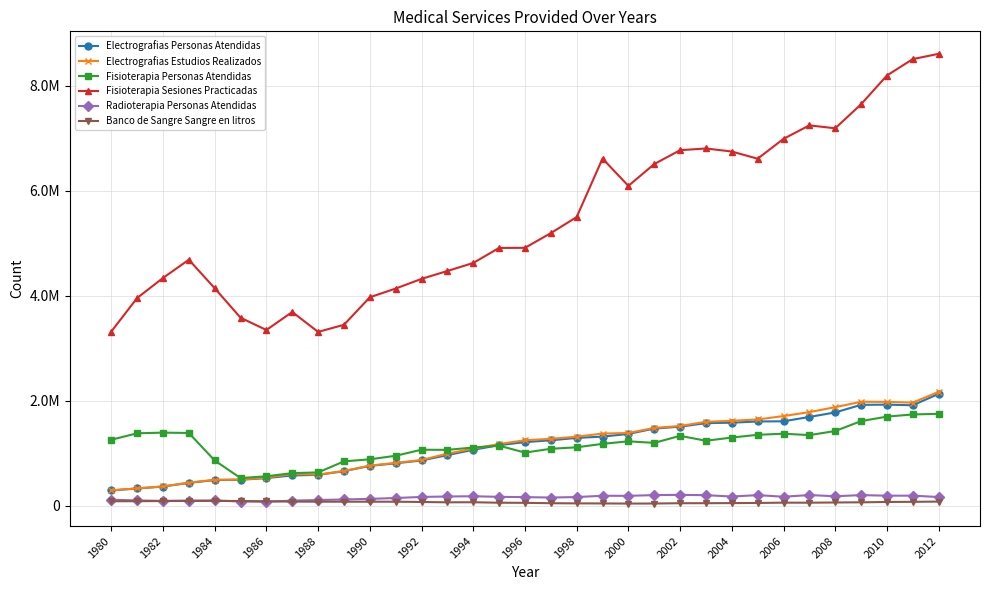

What is the minimum value shown in the chart?

37443